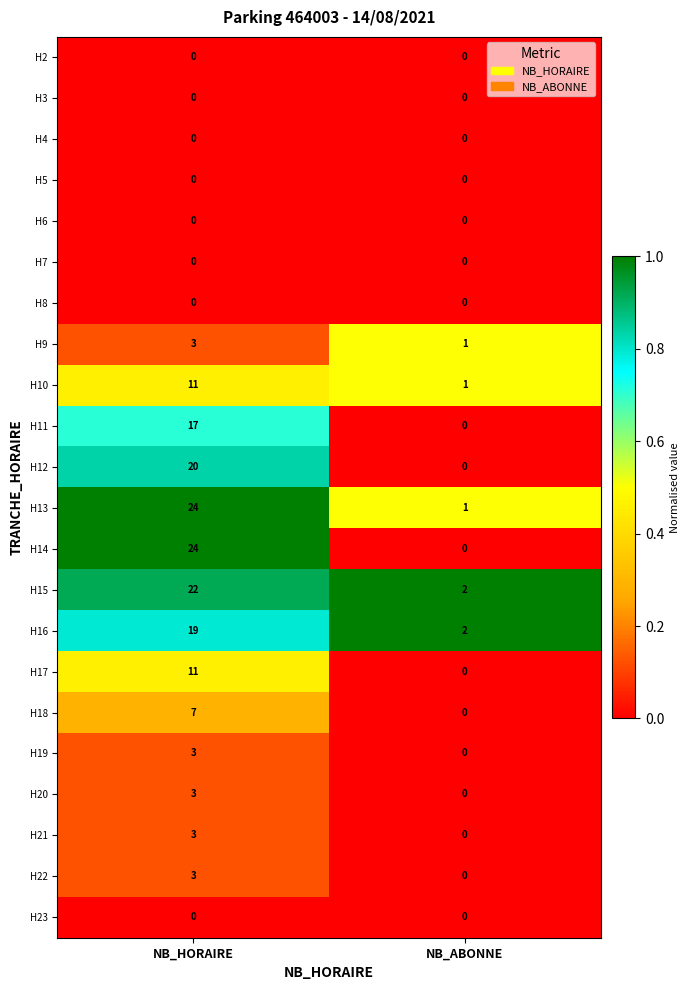

What is the approximate value of H19 at NB_HORAIRE?

3